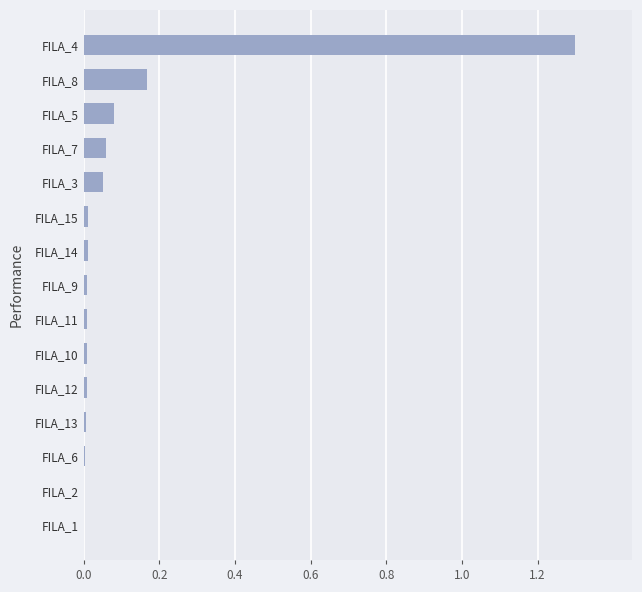

What is the change in value from FILA_1 to FILA_7?

+0.1